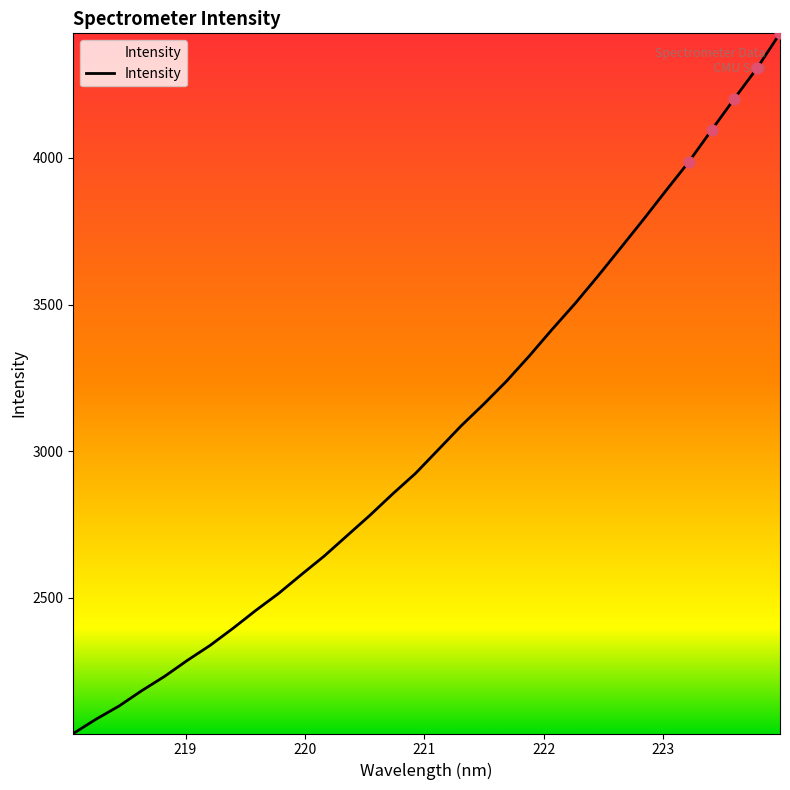

What is the maximum value shown in the chart?

4425.1